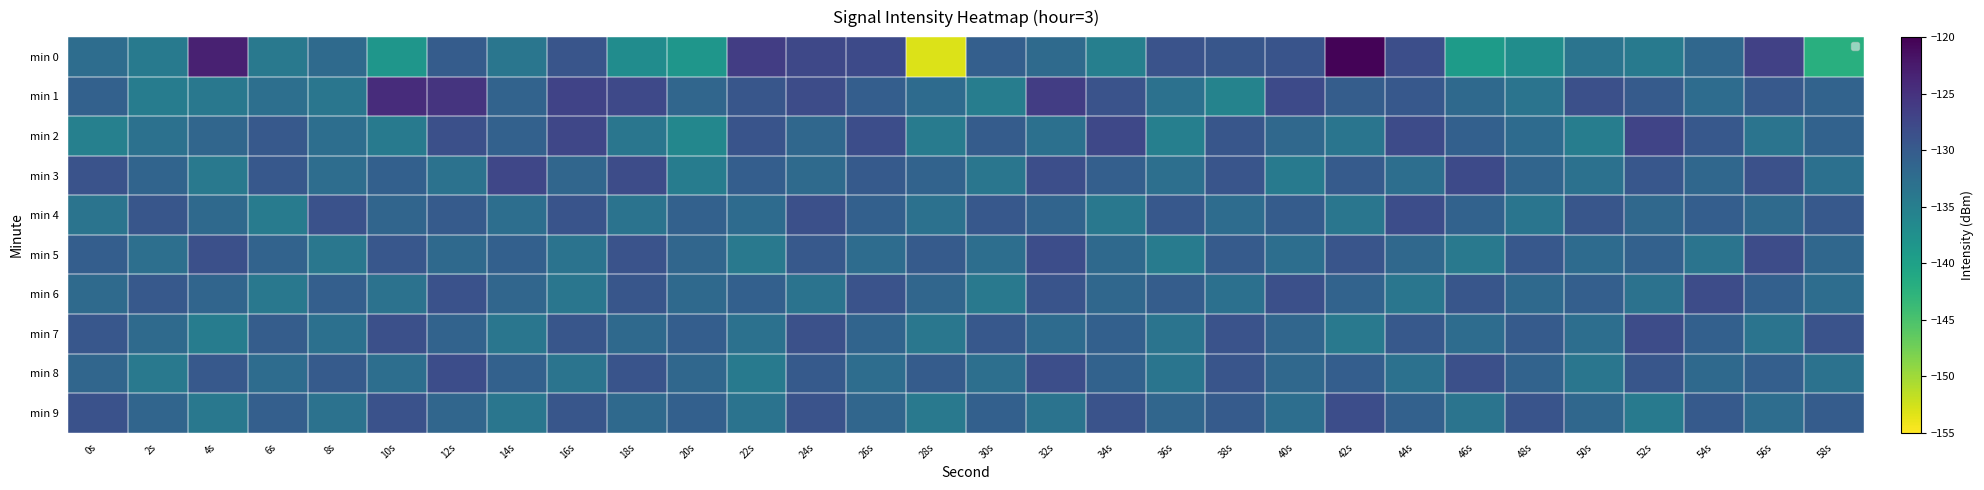

At which label is min 2 closest to -131?

58s